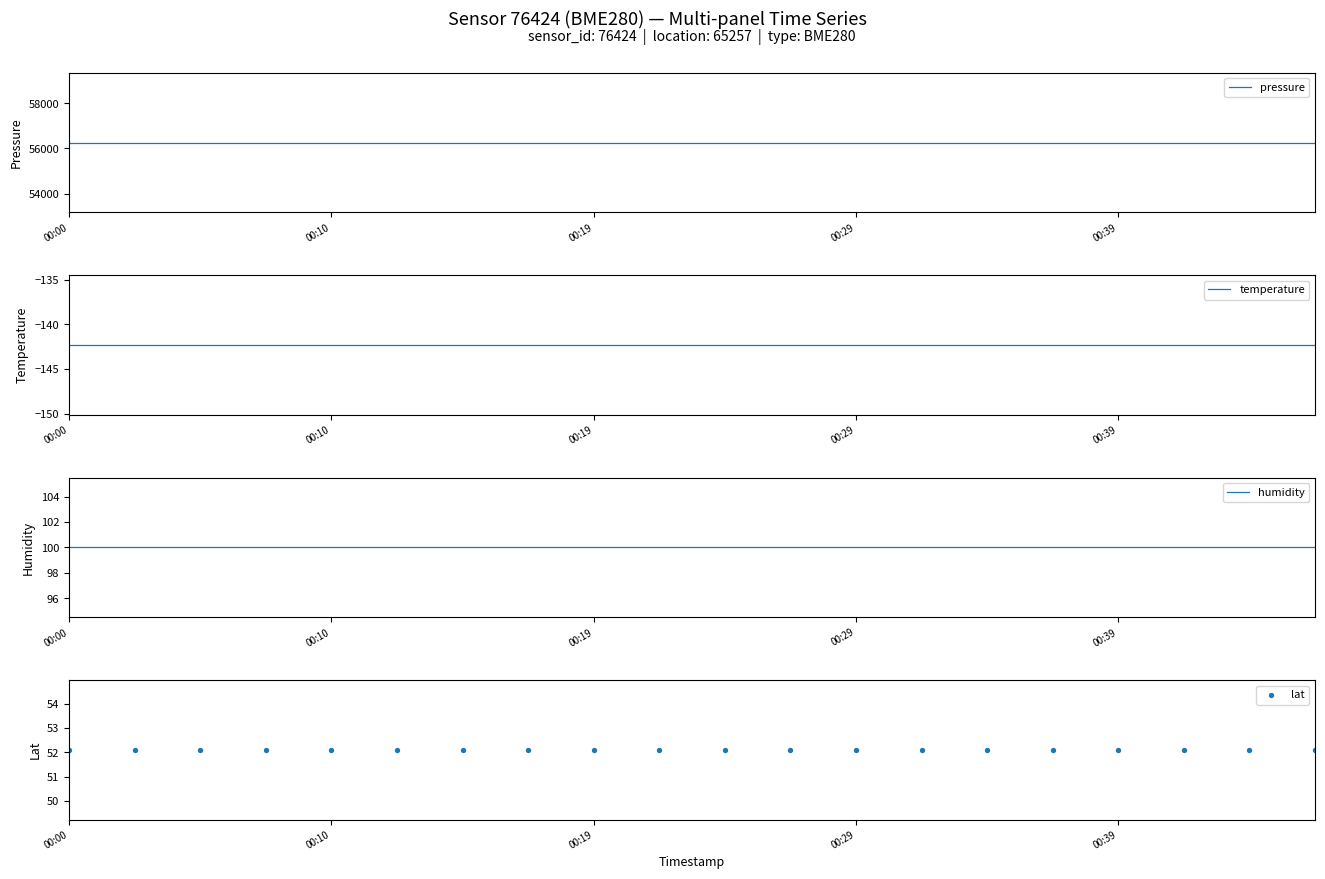

Which series reaches the maximum Y coordinate?

pressure